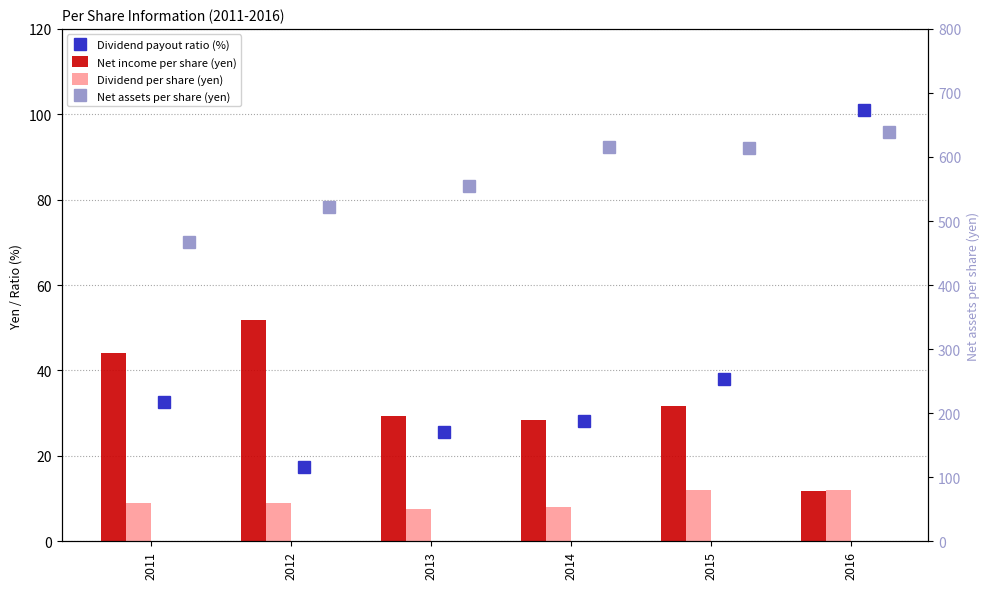

Rank the series at 2015 from lowest to highest value.

Dividend per share (yen), Net income per share (yen), Dividend payout ratio (%), Net assets per share (yen)